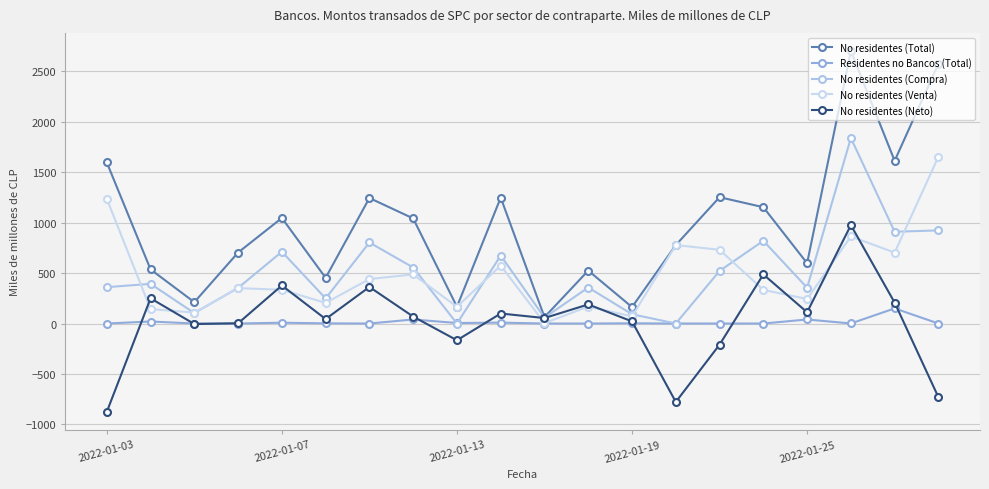

How many series are shown in this chart?

5